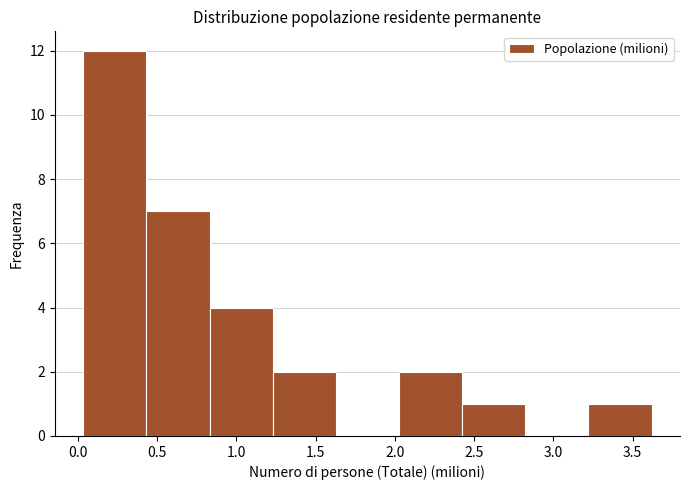

What is the height of the bar covering 3.20 to 3.60 on the x-axis? Neither the bar edges nor the heights are printed on the chart, so give them approximately, as read against the axes.

1